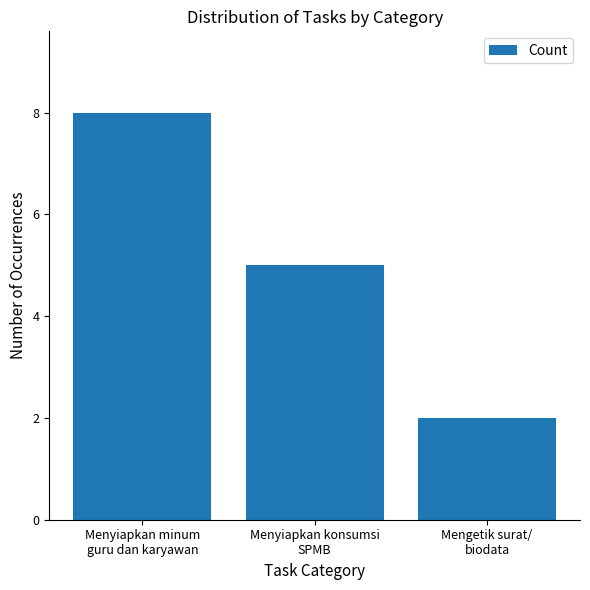

What position from the left is Mengetik surat/
biodata?

3